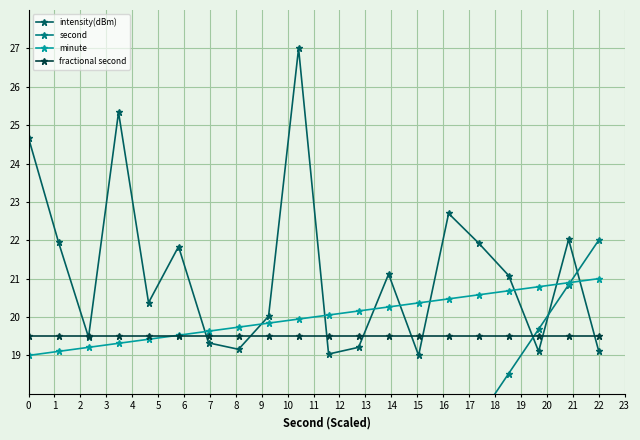

True or false: intensity(dBm) has more than 0 points higher than both neighbors.

True